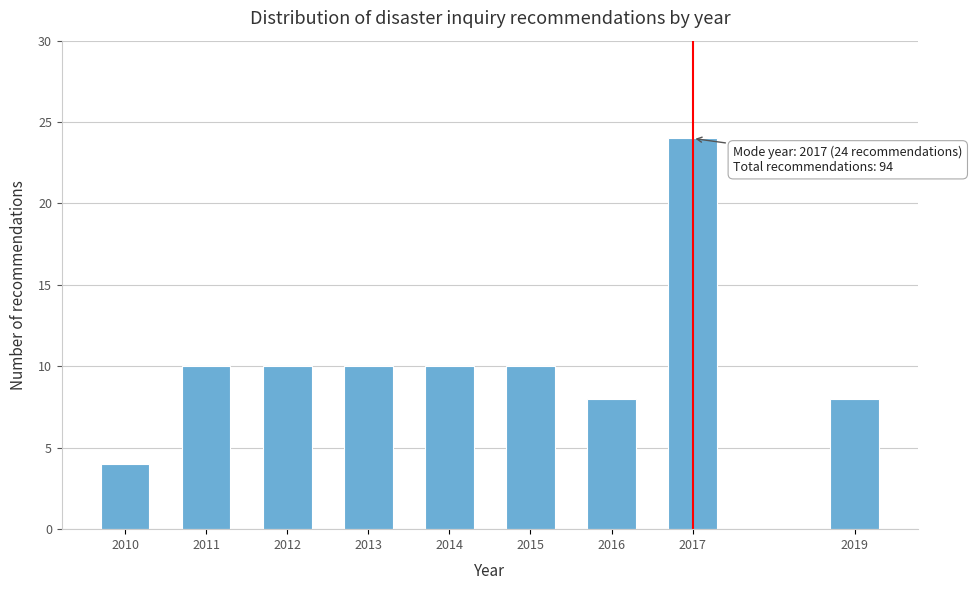

Reading left to right, what are all the values shown in this chart?

4	10	10	10	10	10	8	24	8